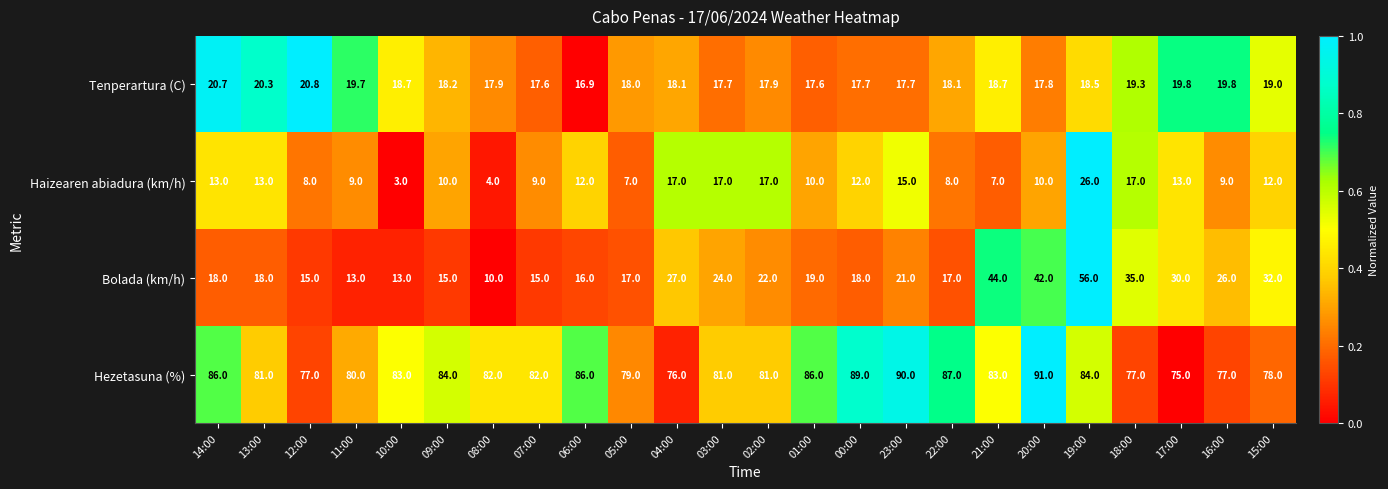

How many series are shown in this chart?

4